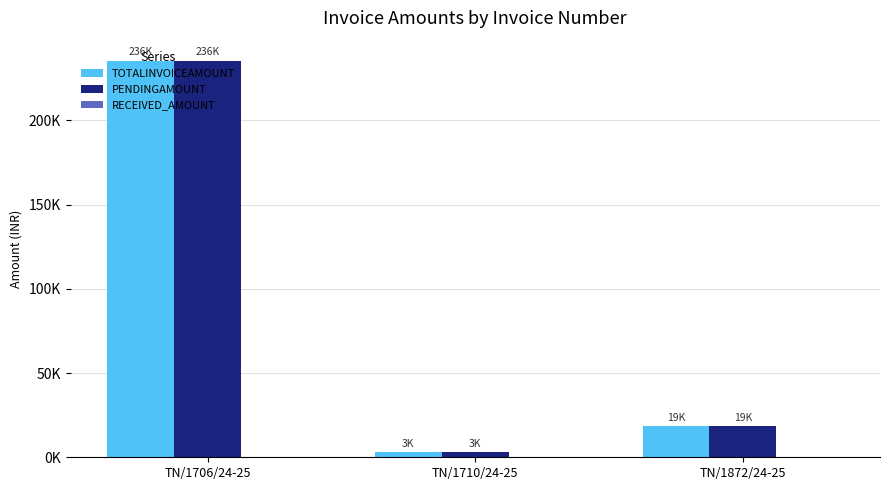

Which series has the largest total across all categories?

TOTALINVOICEAMOUNT